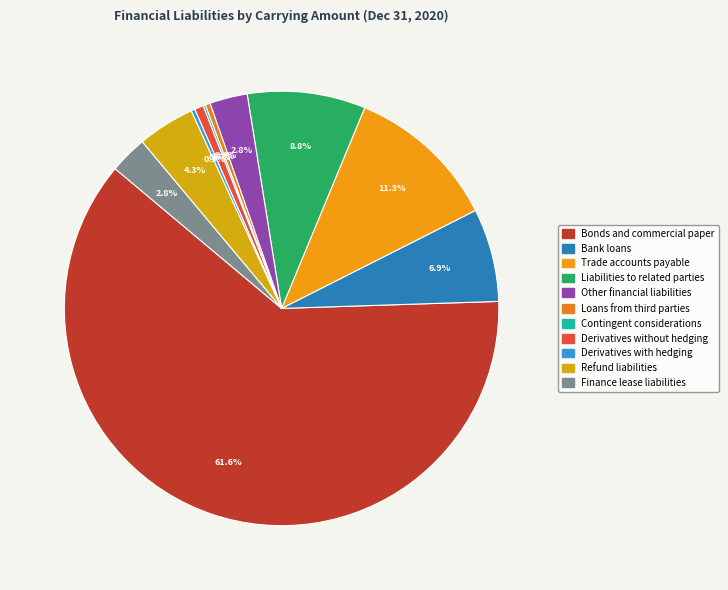

How many slices are in this pie chart?

11